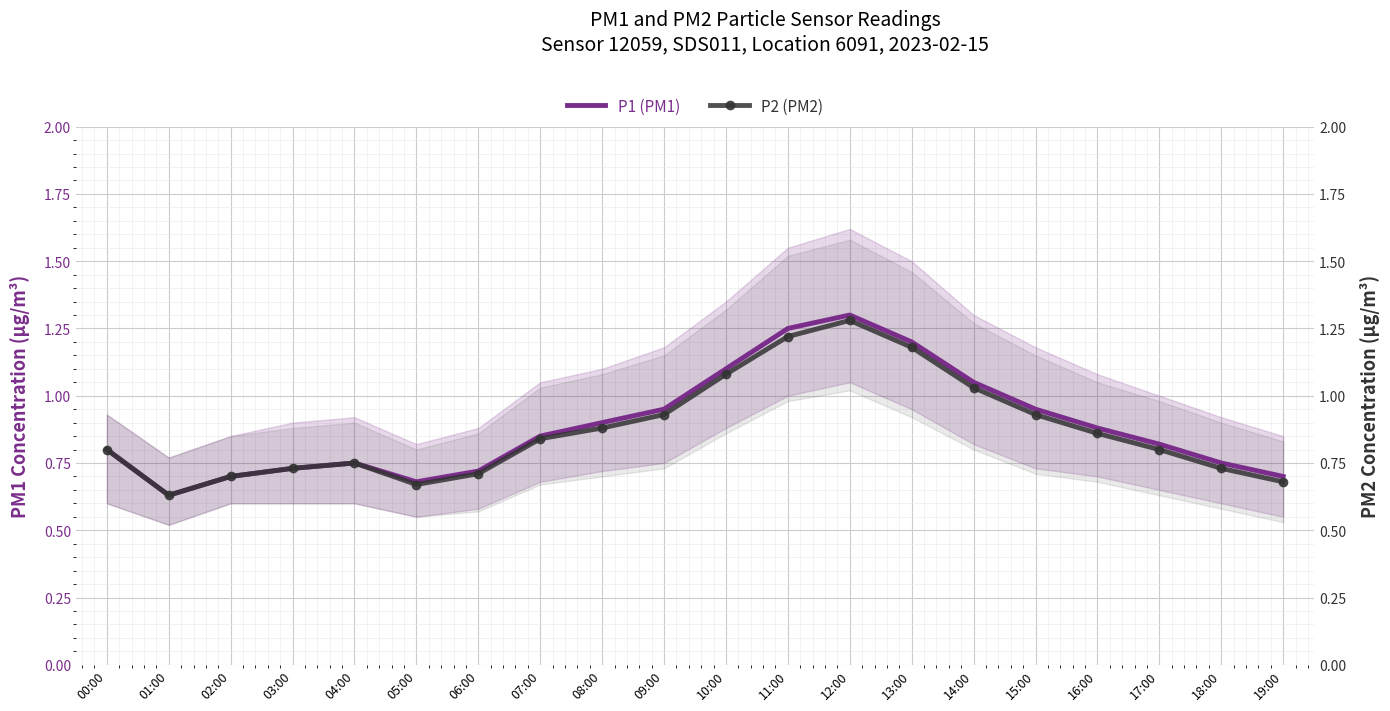

At which category is the sum across all series the highest?

12:00